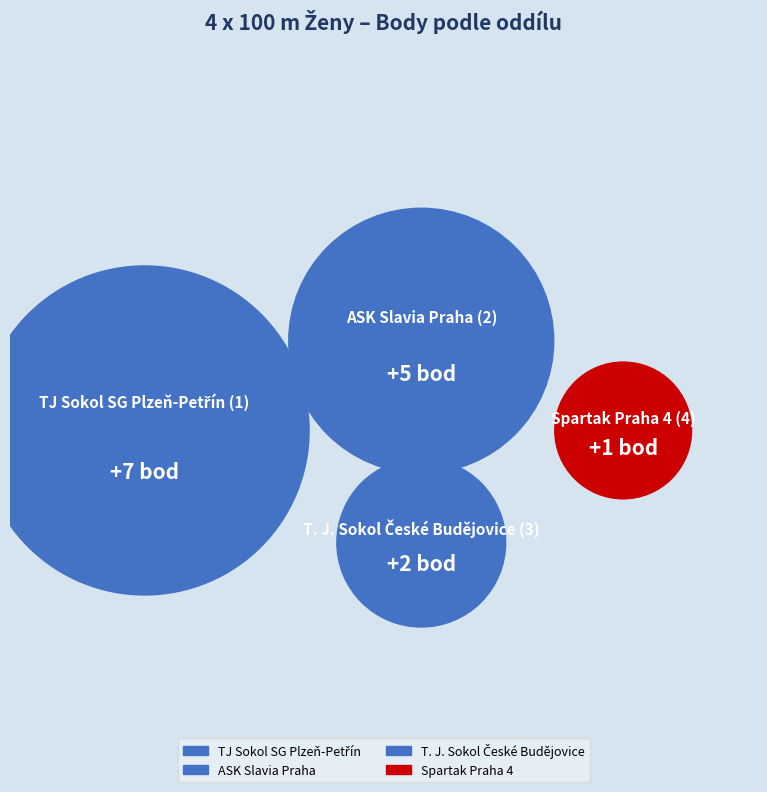

How many slices are in this pie chart?

4